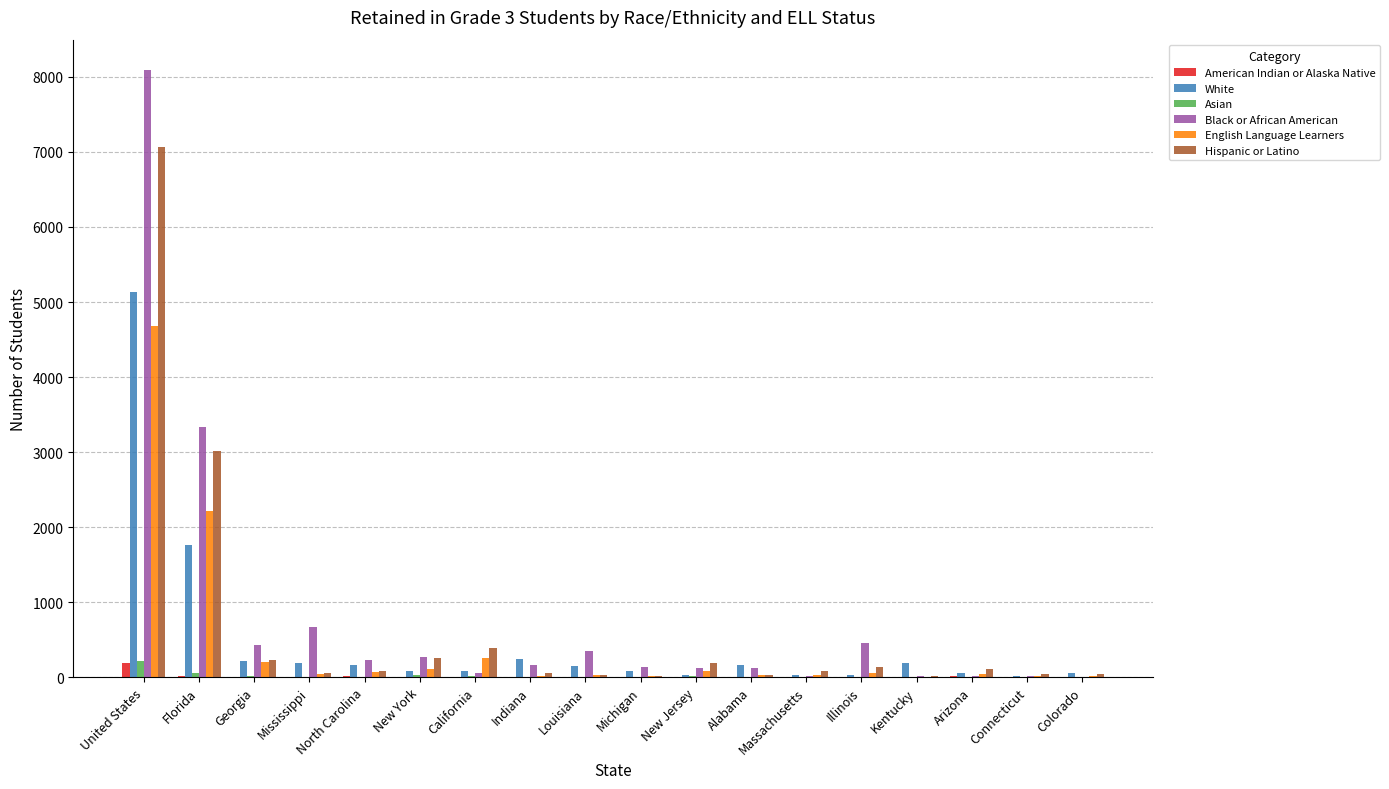

What is the greatest value displayed?

8092